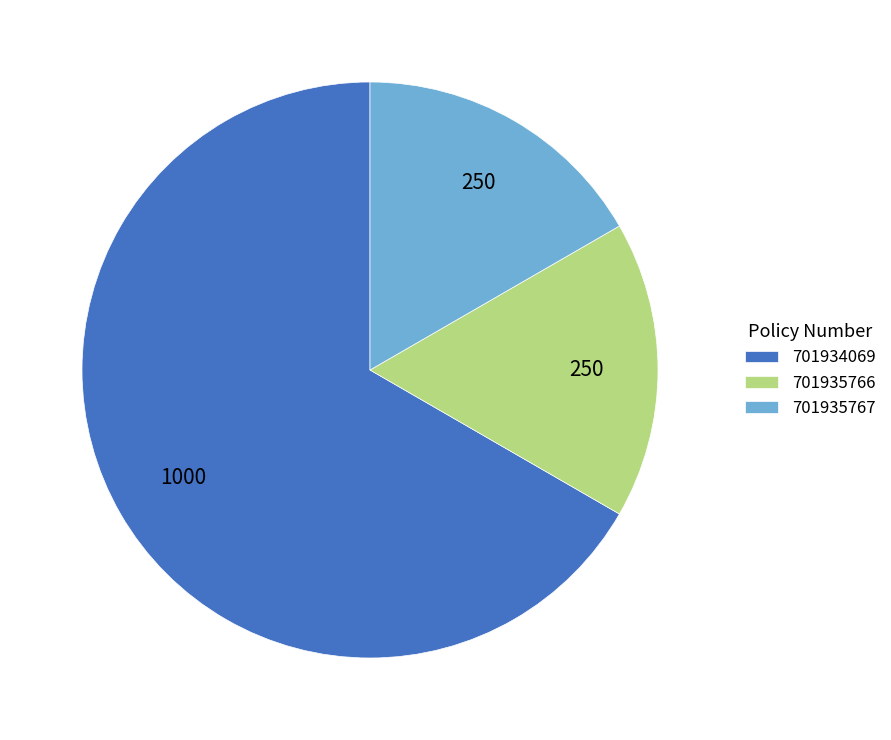

Which category accounts for the majority?

701934069